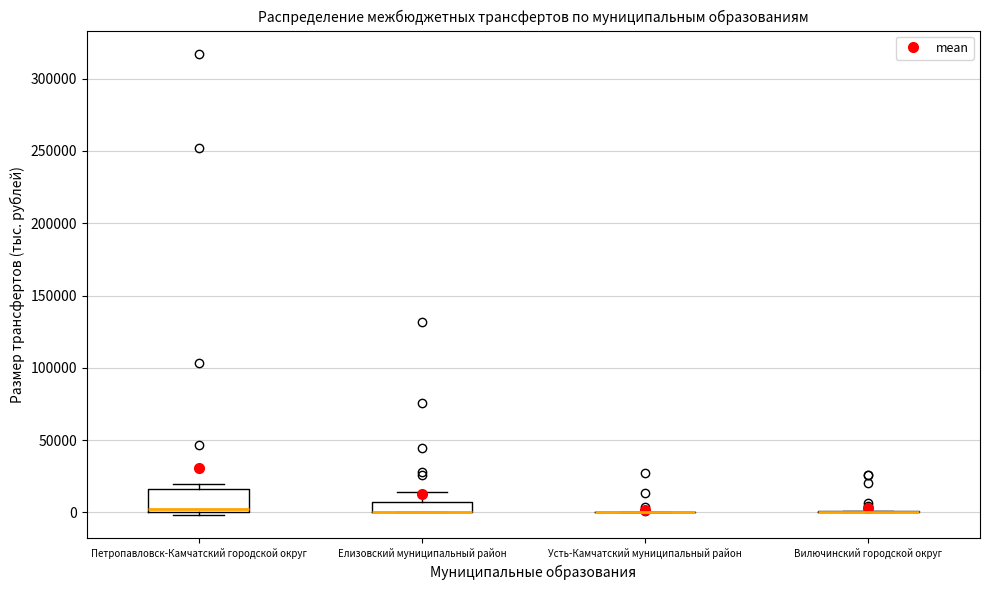

Which box is the tallest, from its lower edge to its upper edge?

Петропавловск-Камчатский городской округ